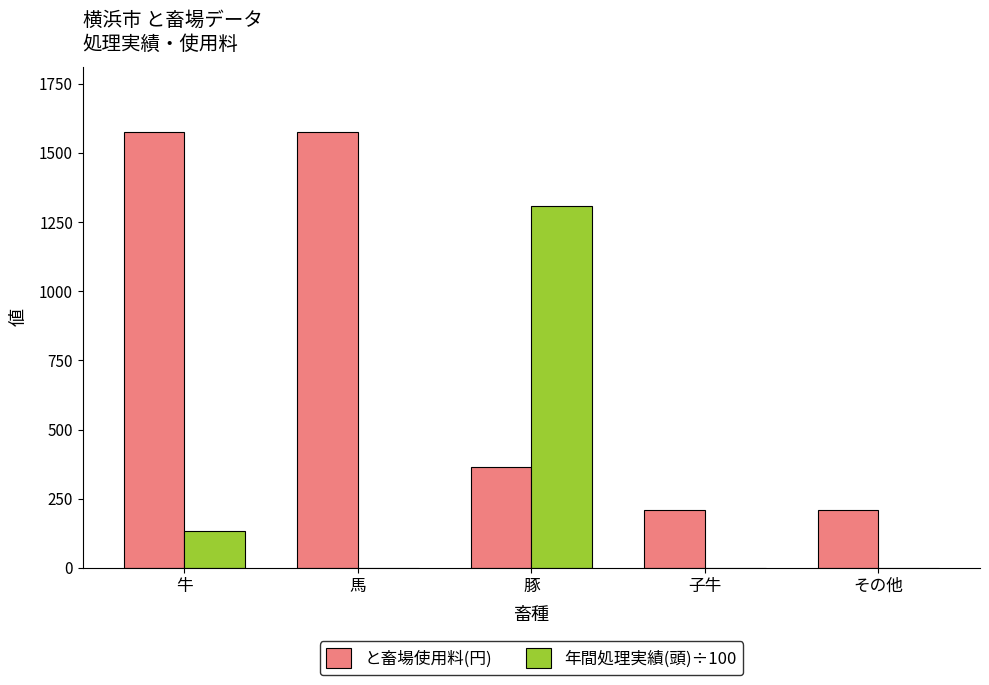

Read the と畜場使用料(円) value at その他.

210.0